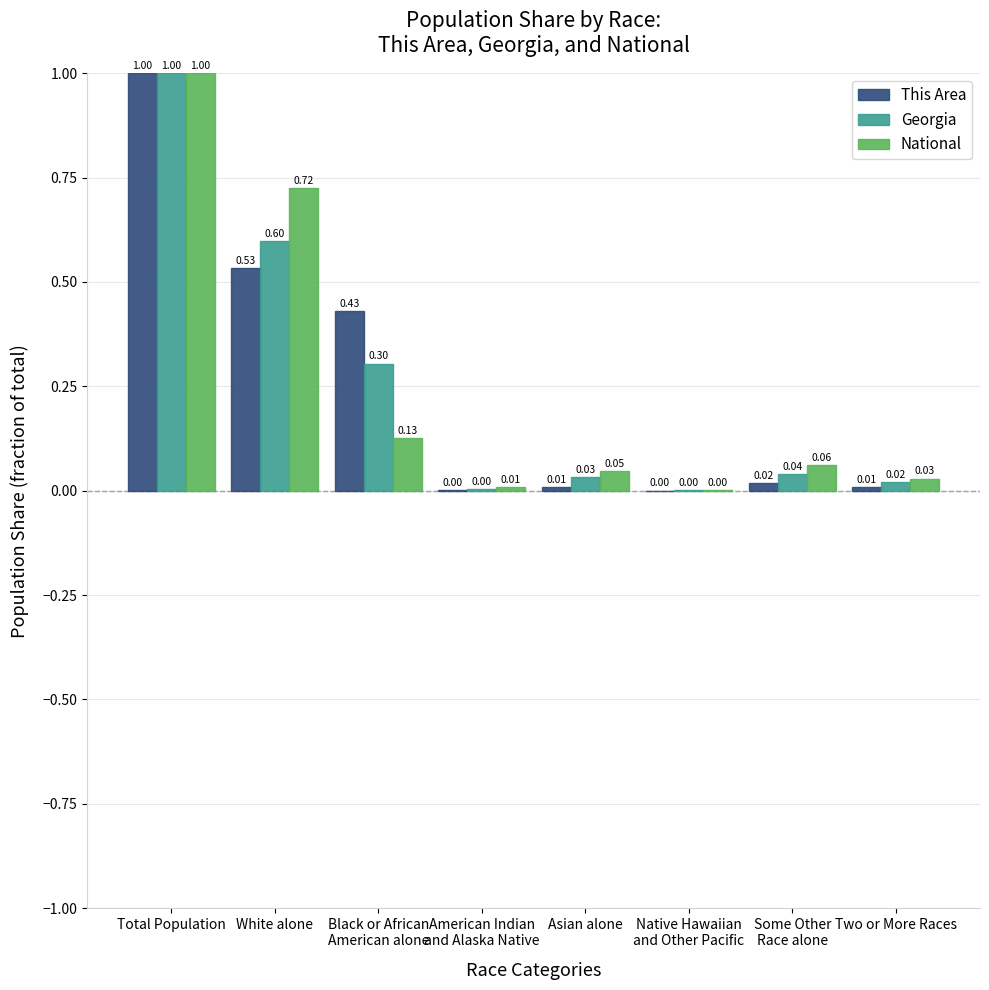

At which category is the sum across all series the highest?

Total Population